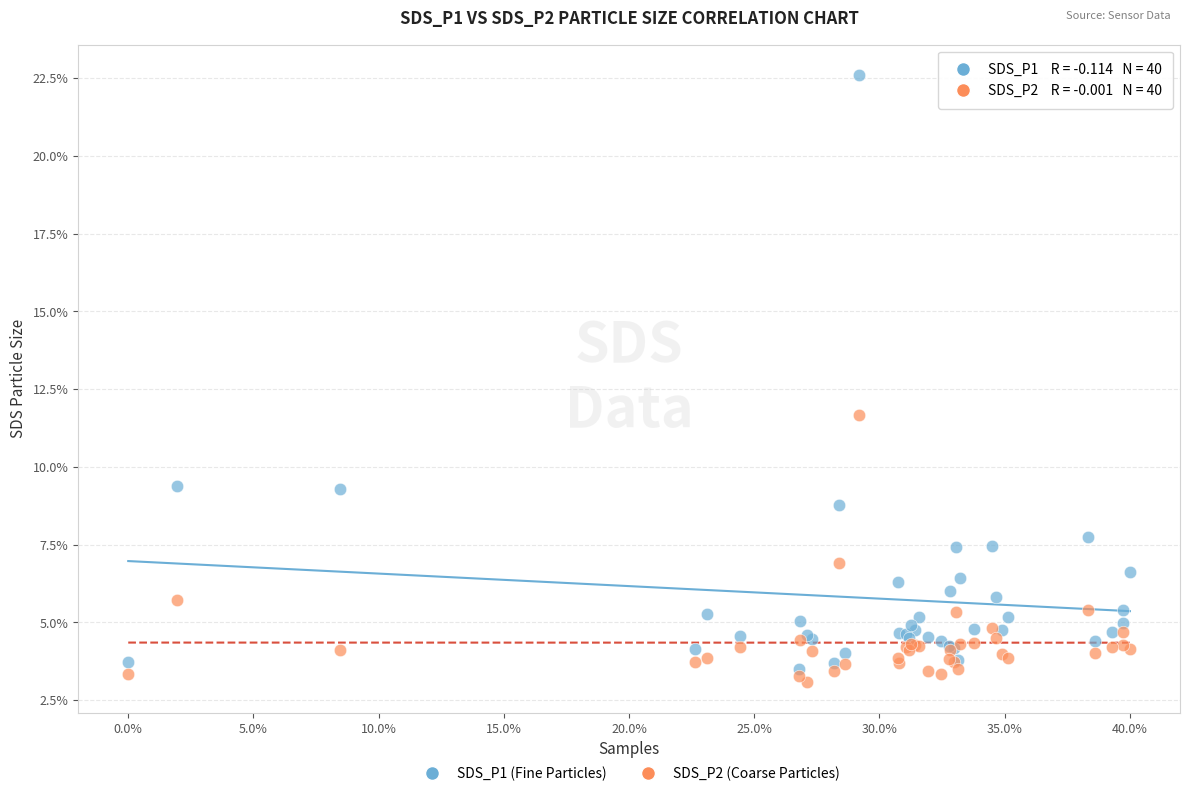

Across all series, what Y value is closest to 12?

11.7